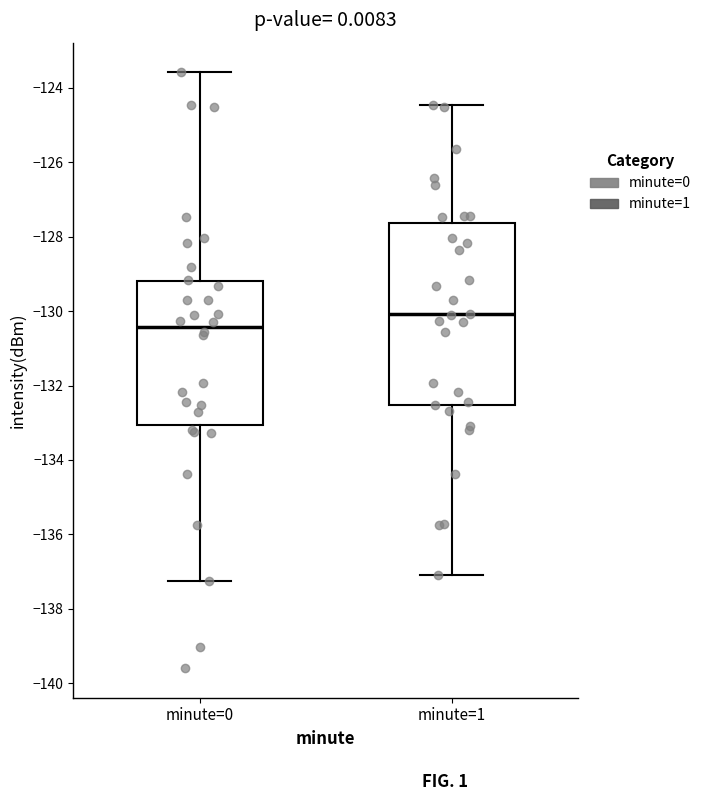

Where does the upper whisker of the box for minute=1 end on the y-axis? The values are not printed on the chart, so give them approximately, as read against the axis.

-124.4